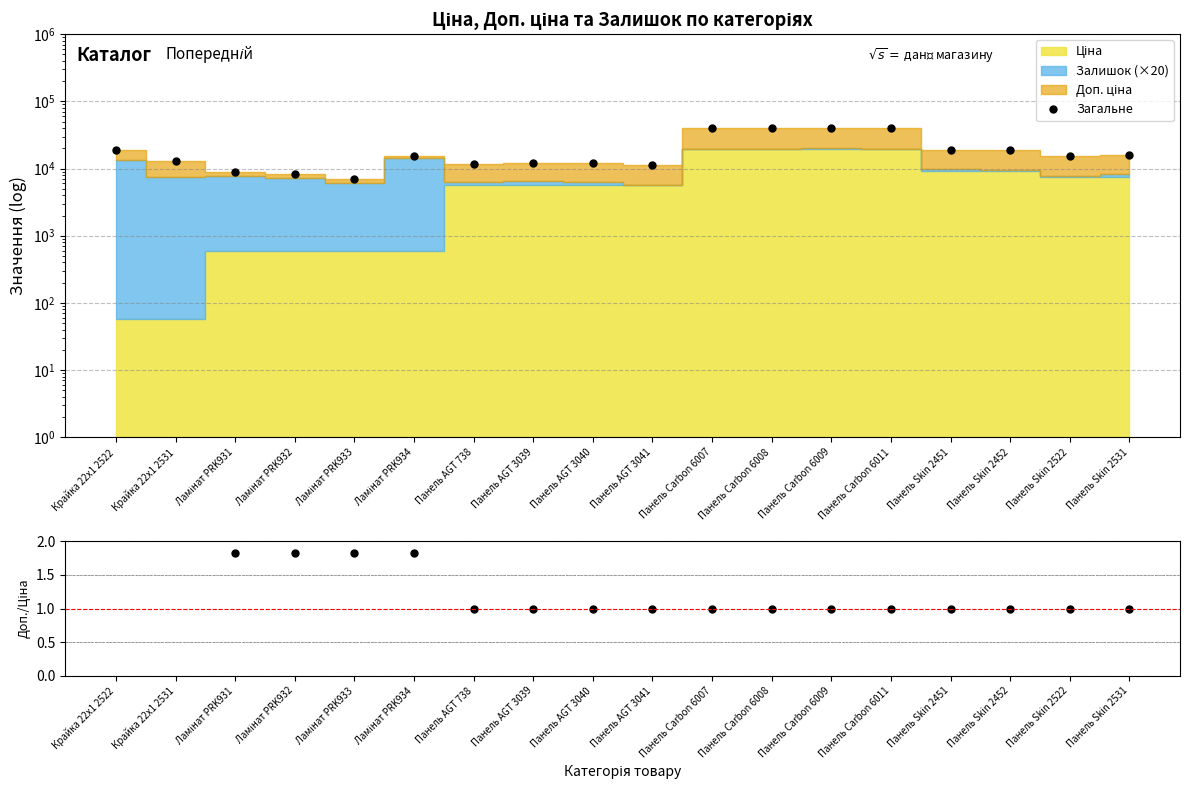

What is the difference between the second highest and minimum values in the Загальне series?

32621.7